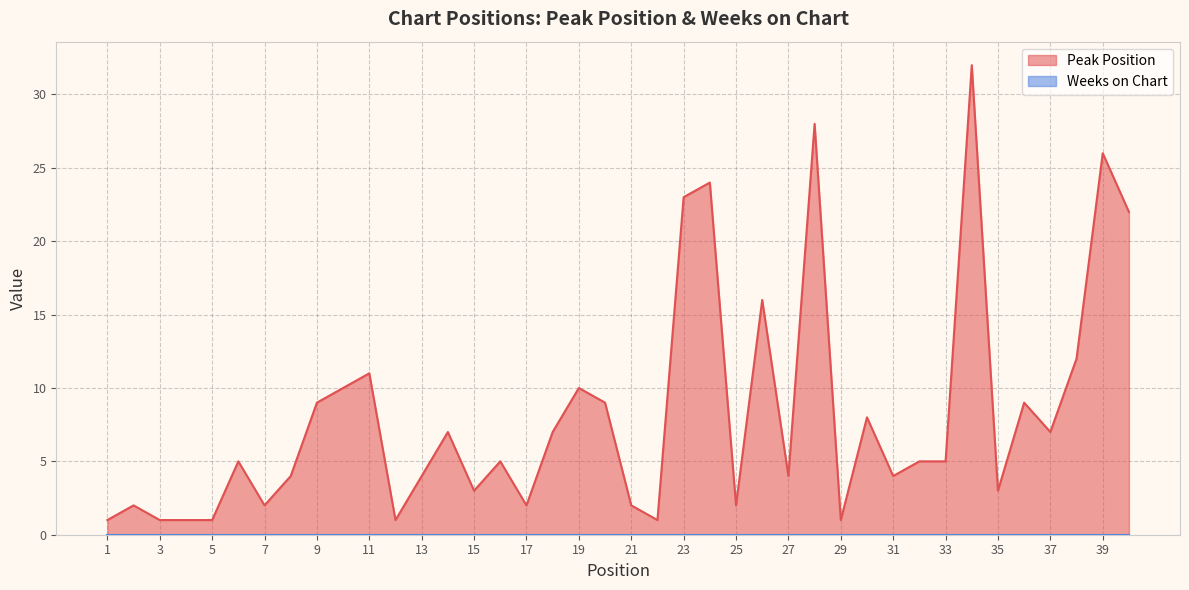

The chart shows a value of 22 at 26. True or false?

False